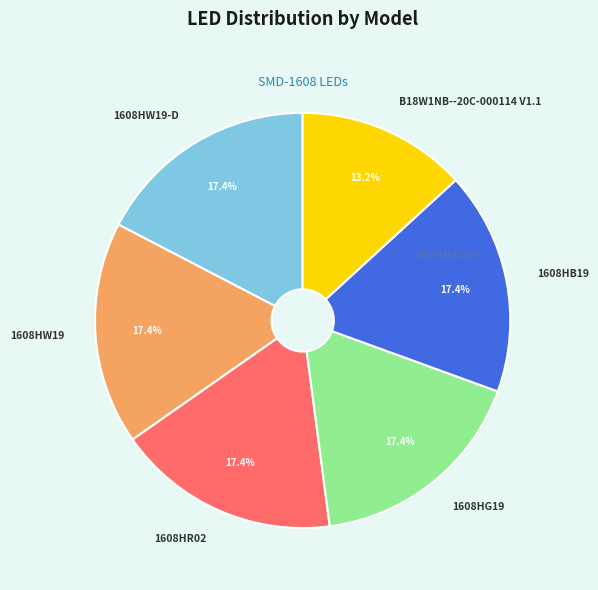

How many slices are in this pie chart?

6